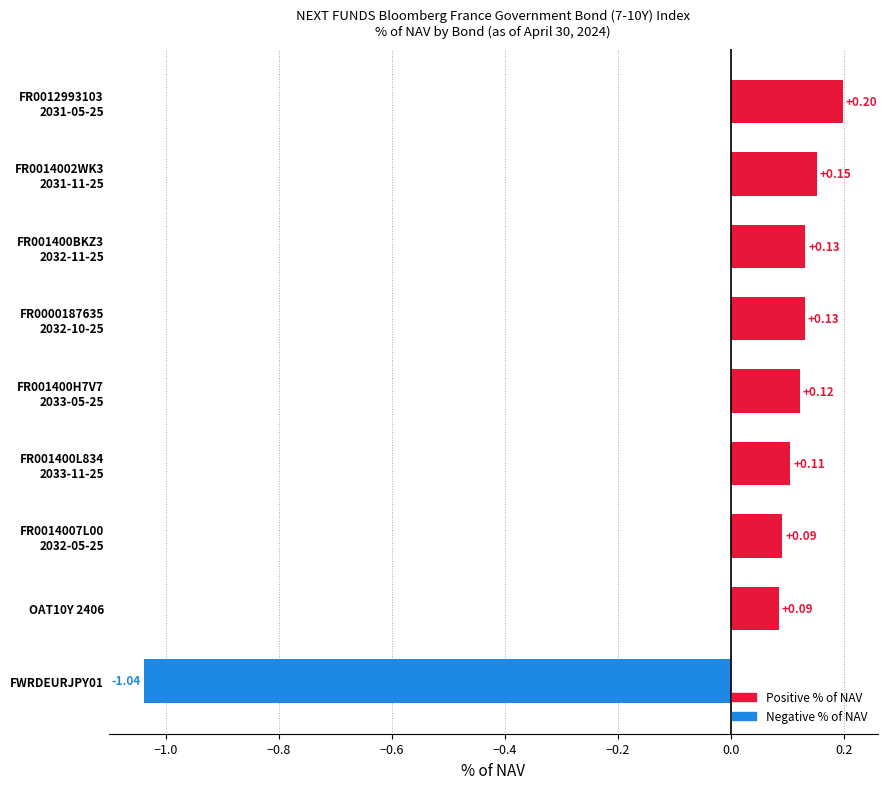

What is the difference between the second highest and minimum values?

1.2